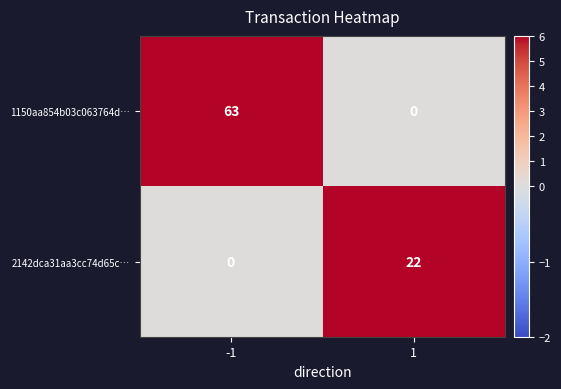

List the labels in order of 1150aa854b03c063764d… value, smallest first.

1, -1